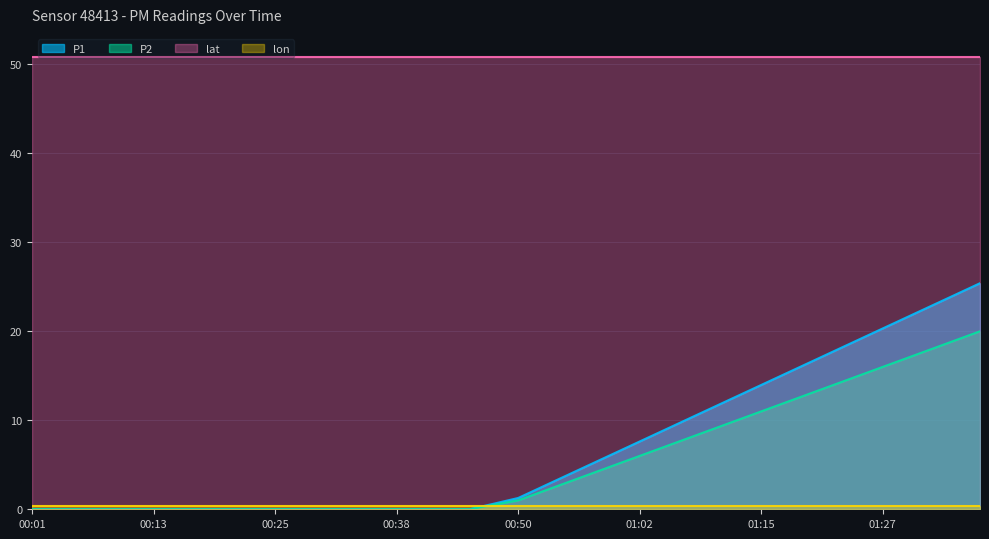

True or false: P1 and P2 cross at least once.

False